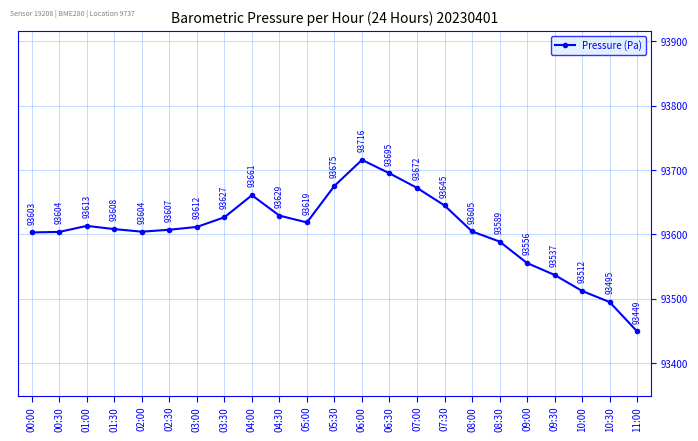

What position from the left is 11:00?

23